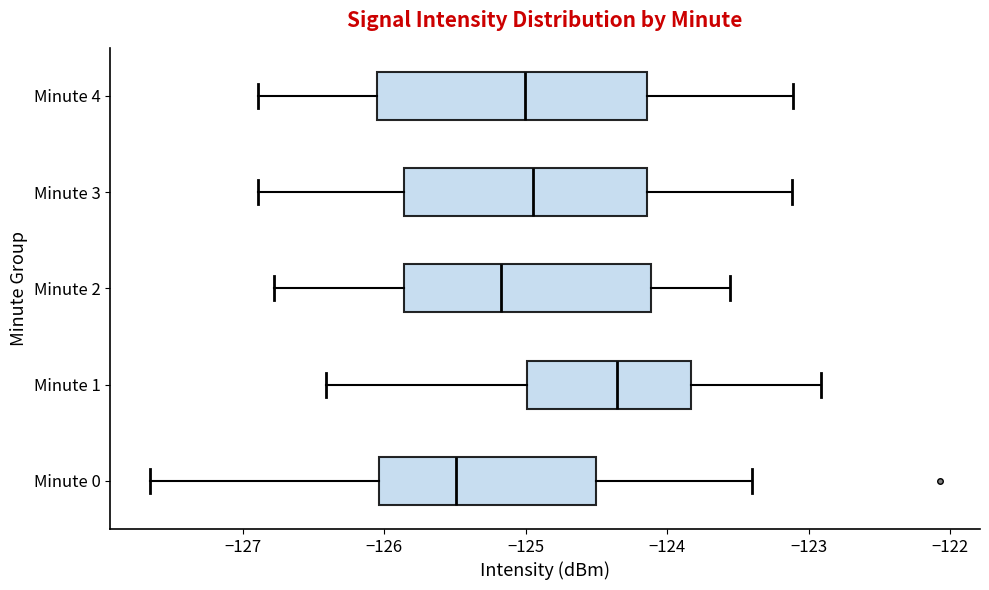

Reading bottom to top, read every box against the x-axis: the position of its median line, the range the box covers, and the ends of its whiskers. The values are not printed on the chart, so give them approximately, as read against the axis.

Minute 0: median -125.5, box -126.0 to -124.5, whiskers -127.7 to -123.4
Minute 1: median -124.4, box -125.0 to -123.8, whiskers -126.4 to -122.9
Minute 2: median -125.2, box -125.9 to -124.1, whiskers -126.8 to -123.6
Minute 3: median -124.9, box -125.9 to -124.1, whiskers -126.9 to -123.1
Minute 4: median -125.0, box -126.0 to -124.1, whiskers -126.9 to -123.1